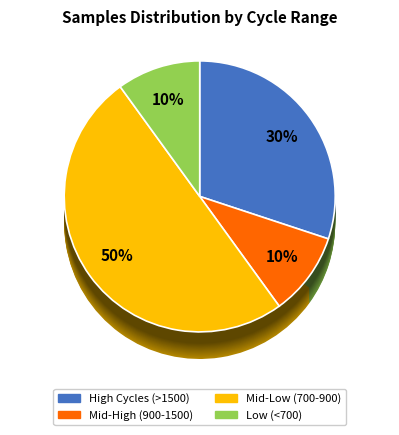

Is 74/731 the majority of the pie?

No